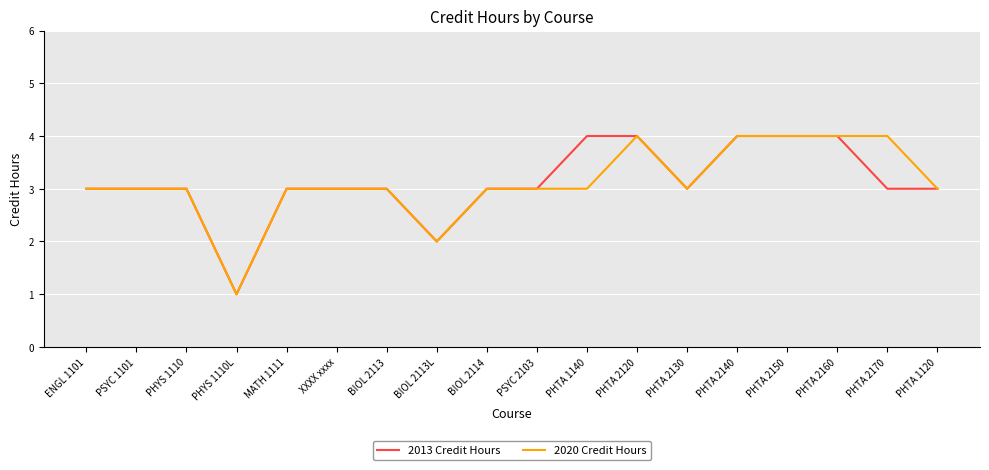

What is the difference between the maximum and minimum values in the 2020 Credit Hours series?

3